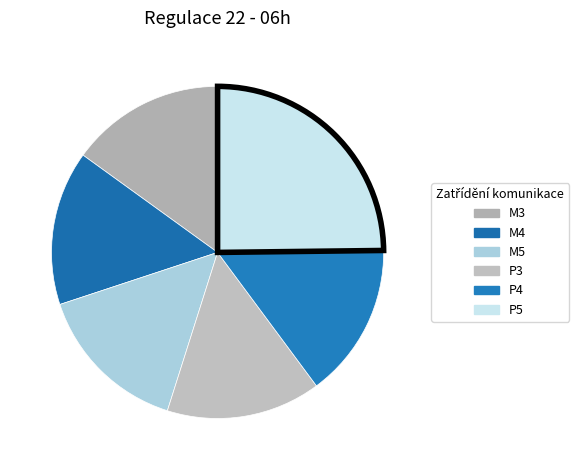

What percentage is the P5 slice, to the nearest percent?

25%